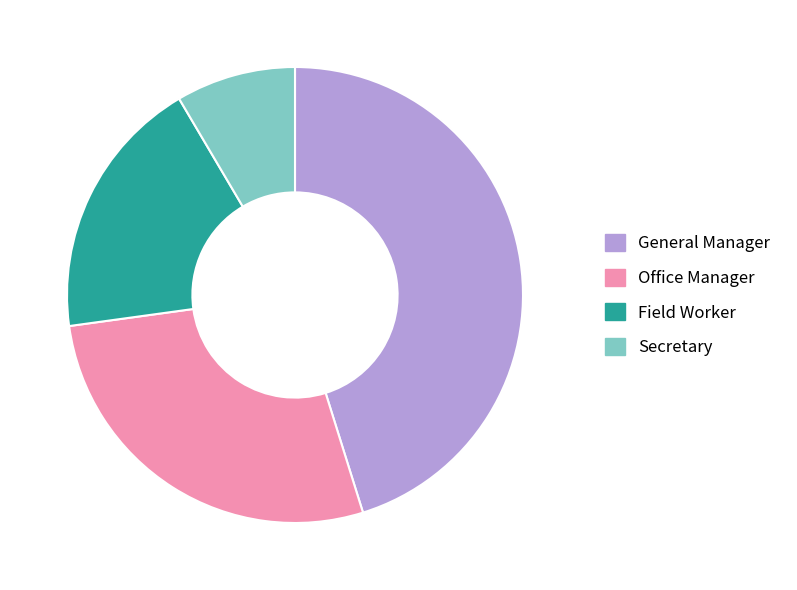

Which category has the smallest portion of the pie?

Secretary